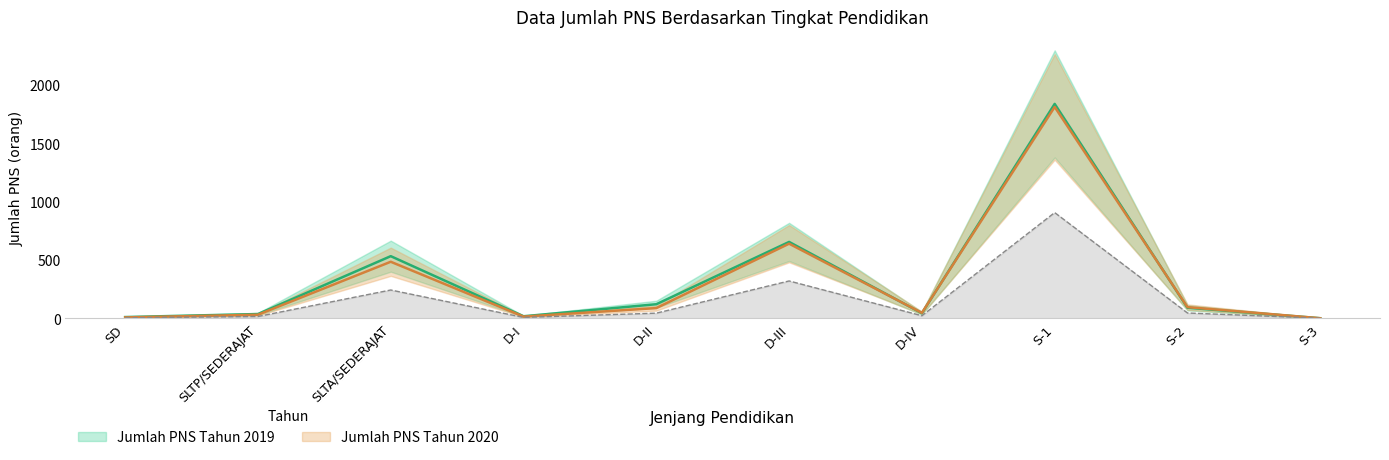

At which label does Jumlah PNS Tahun 2019 reach its minimum?

S-3